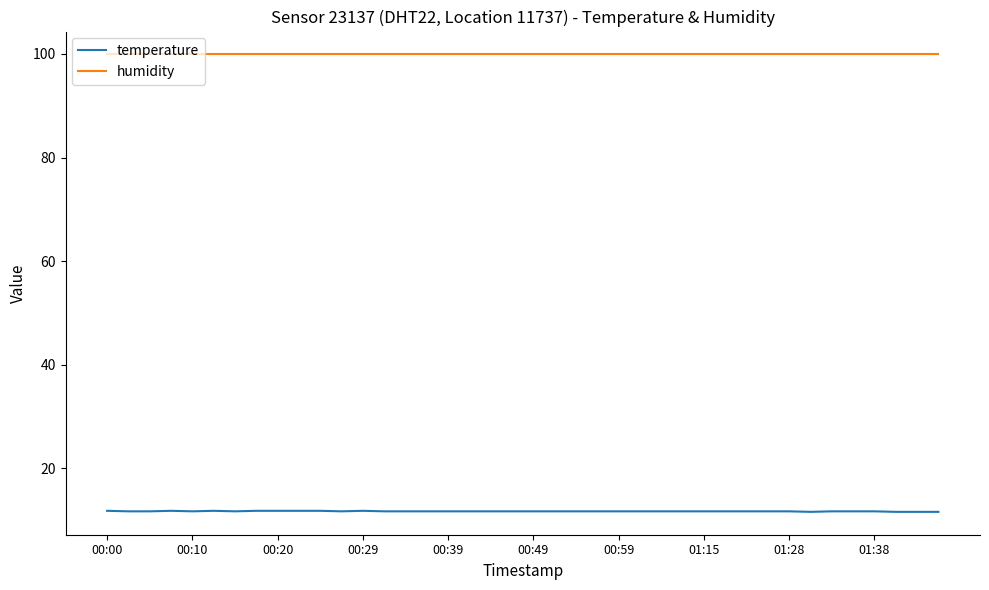

Rank the series by their maximum value, from highest to lowest.

humidity, temperature